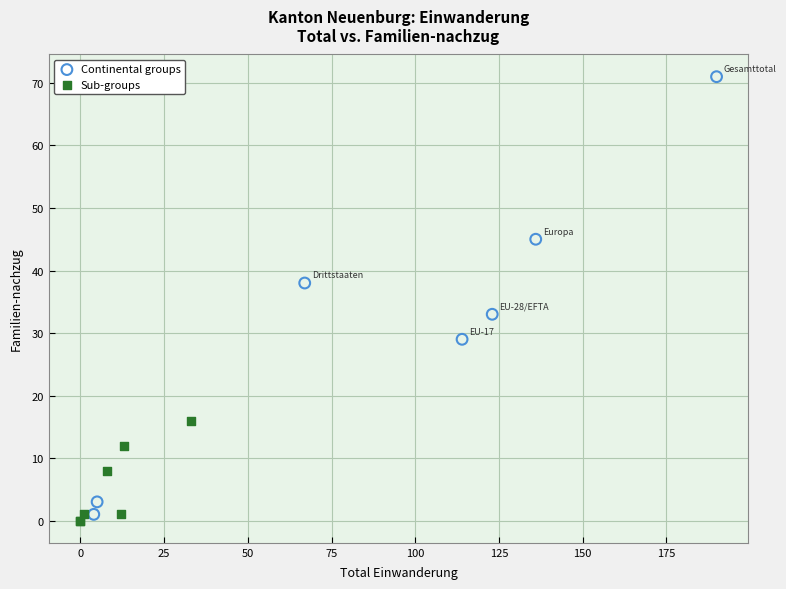

Which series has the widest spread of Y values?

Continental groups